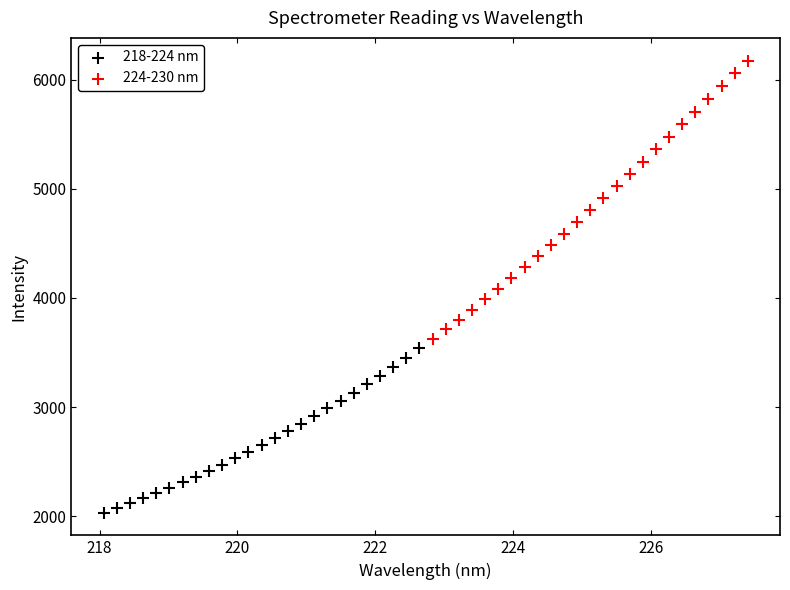

Which series reaches the minimum Y coordinate?

218-224 nm